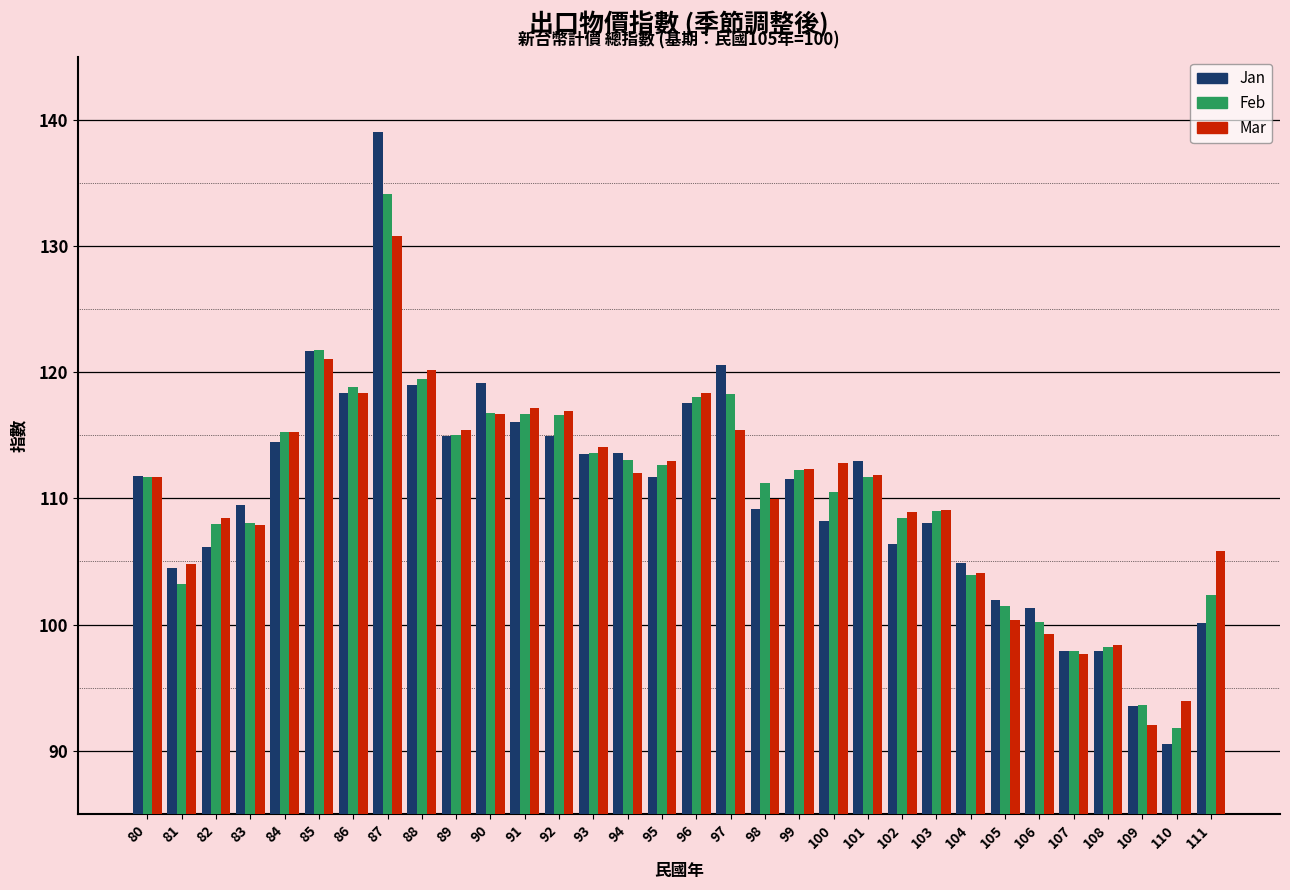

What is the highest value of the Feb series?

134.1